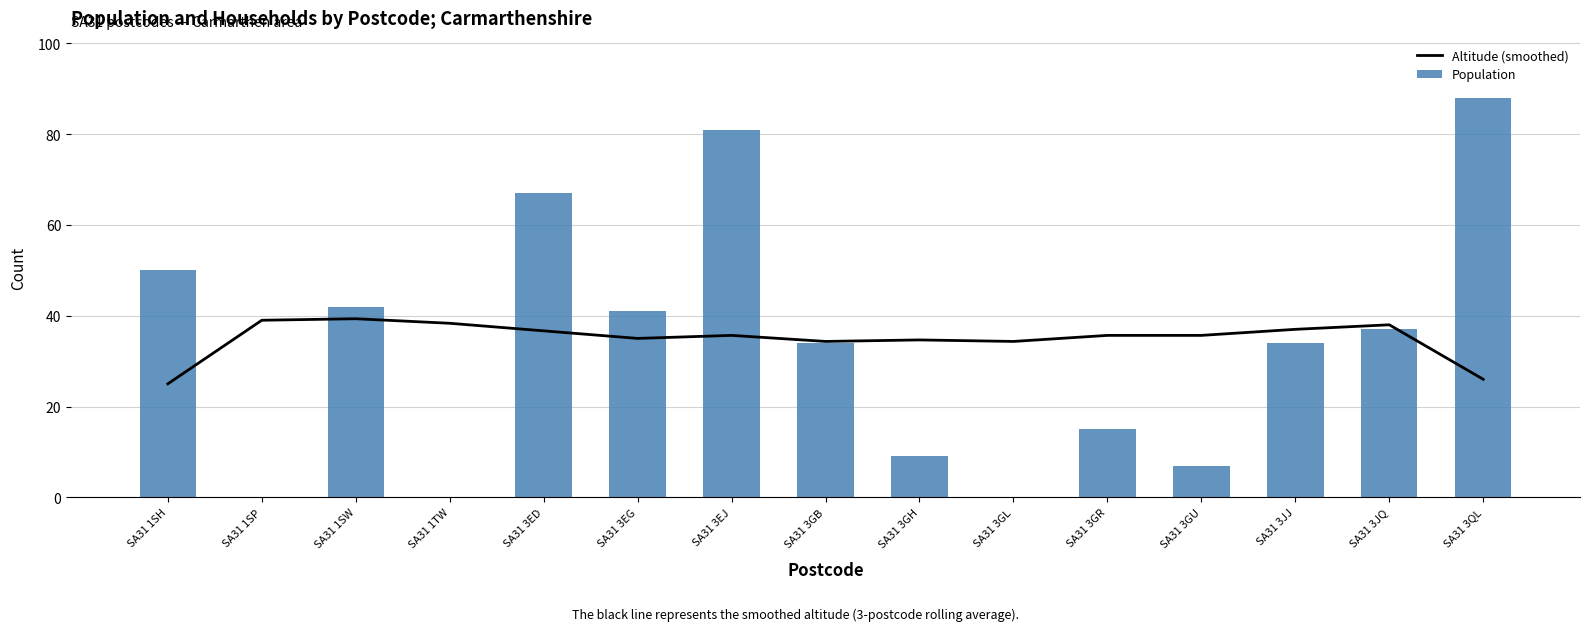

What position from the right is SA31 3EG?

10